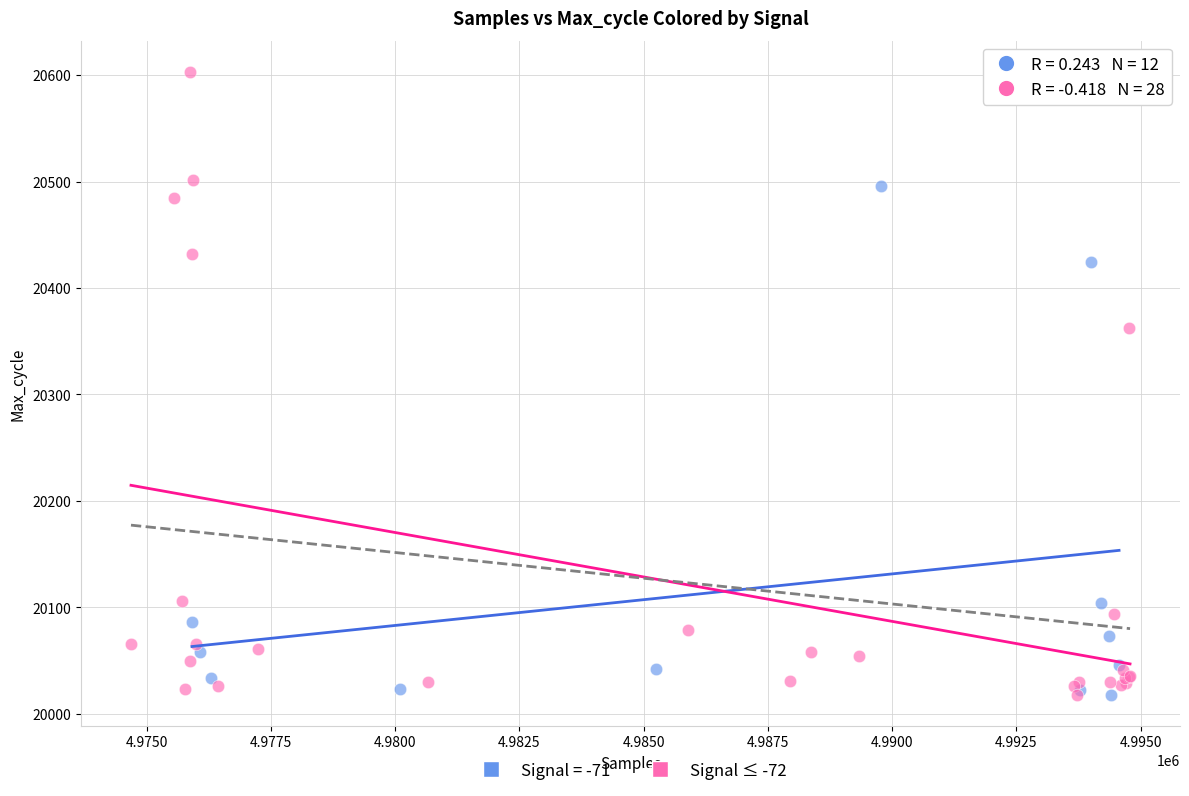

Which series has the widest spread of Y values?

Signal ≤ -72